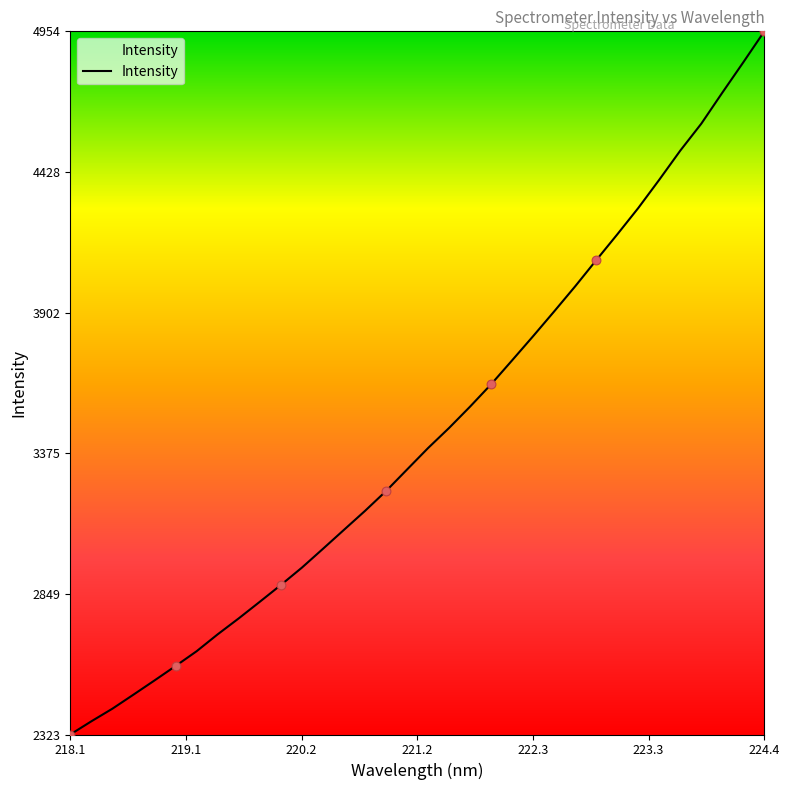

What is the difference between the maximum and minimum values?

2630.9